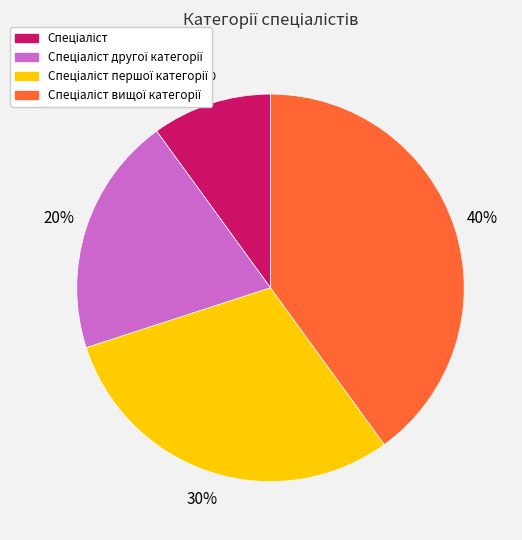

Is there a majority slice in this chart?

No